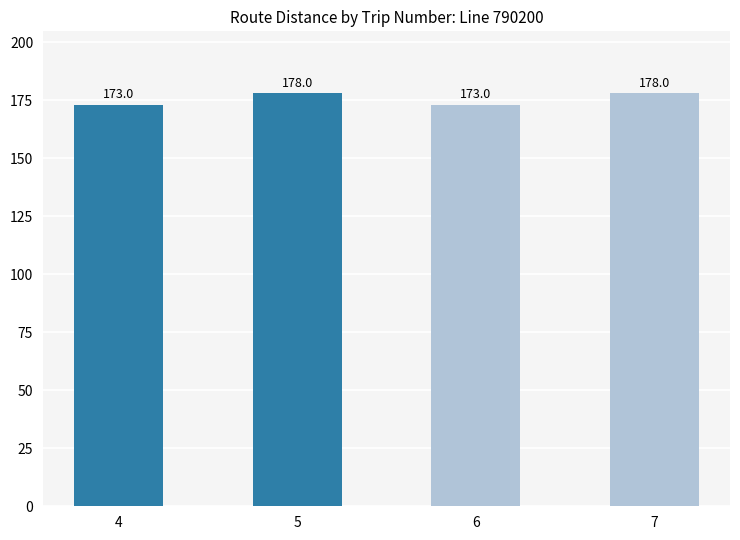

How many bars are there in total?

4